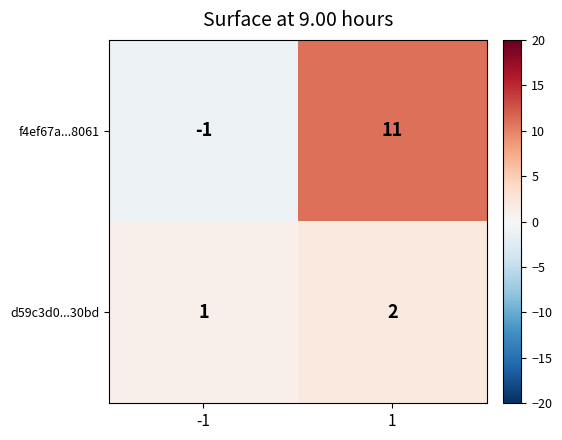

What is the greatest value displayed?

11